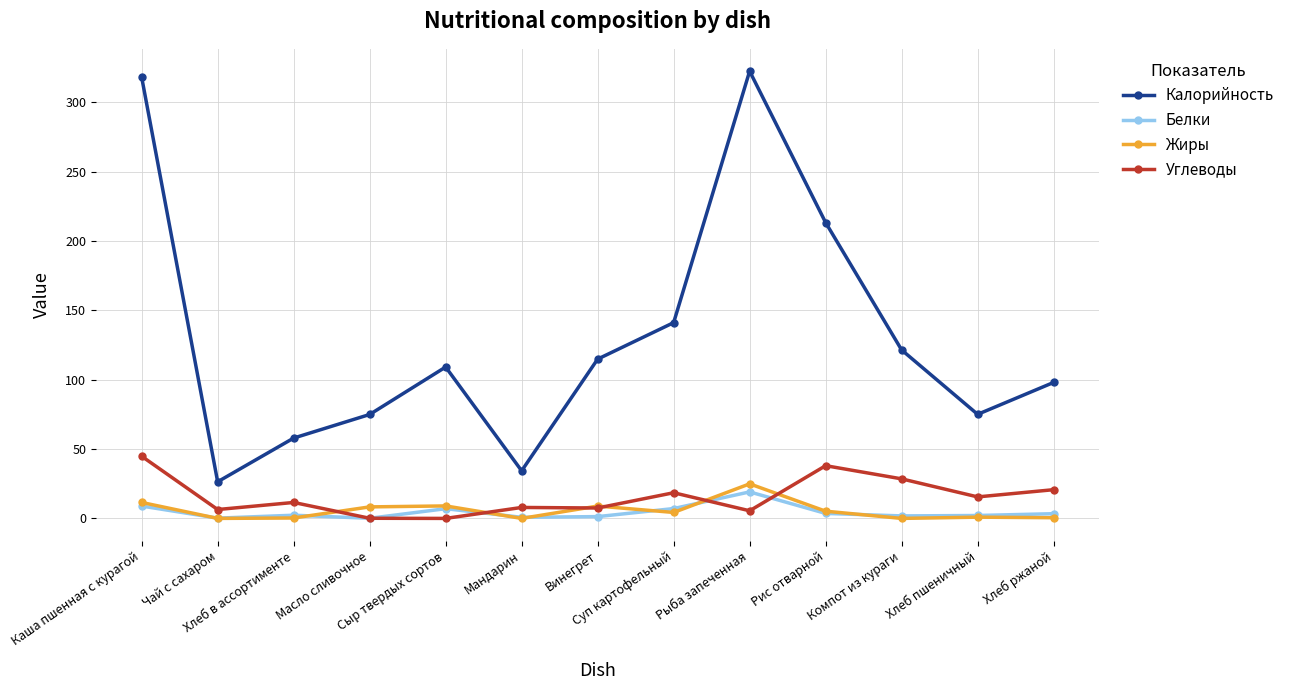

What is the sum of all Калорийность values?

1706.4